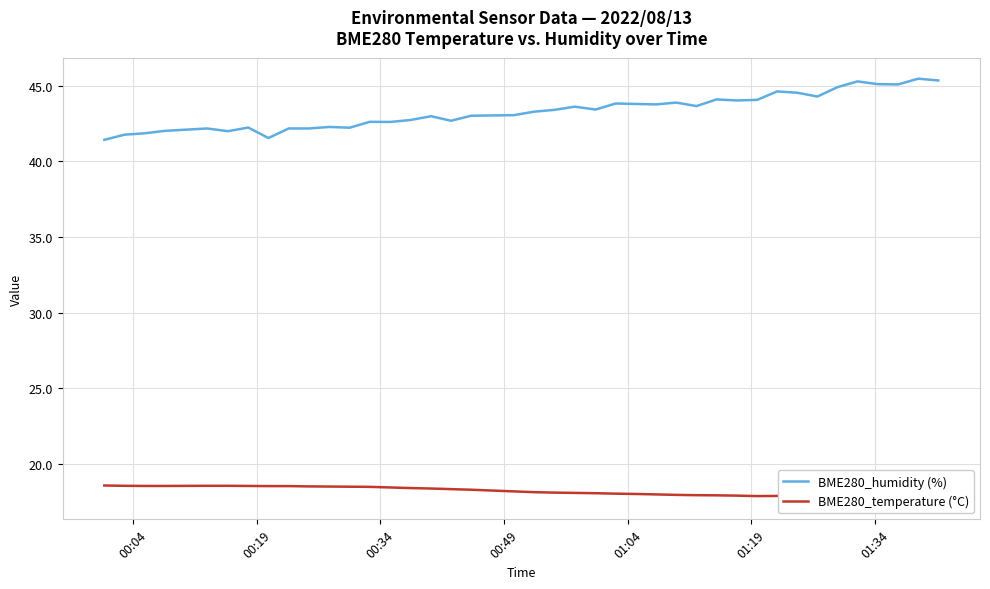

What is the highest value of the BME280_humidity (%) series?

45.5